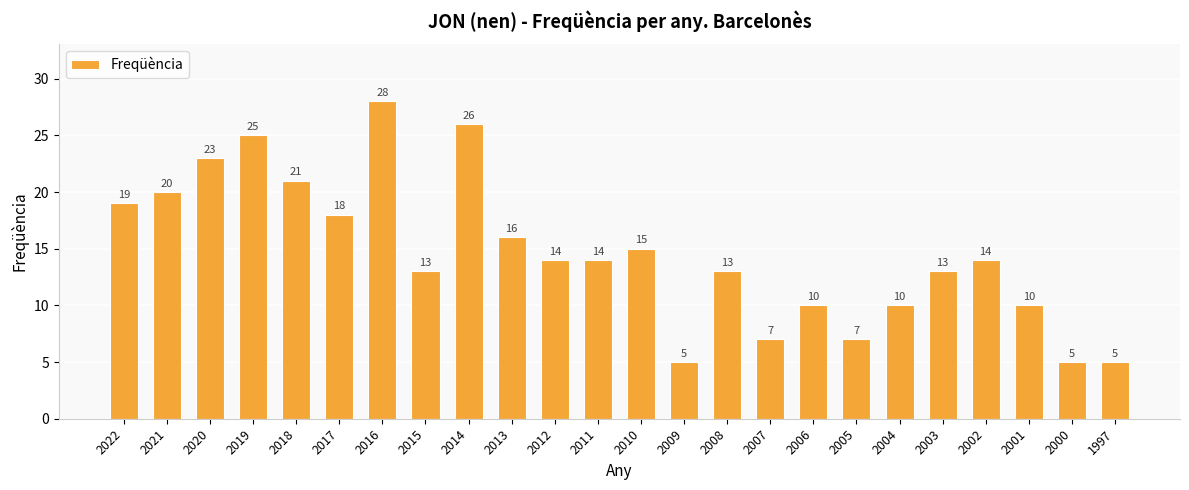

What is the value of the 10th bar from the left?

16